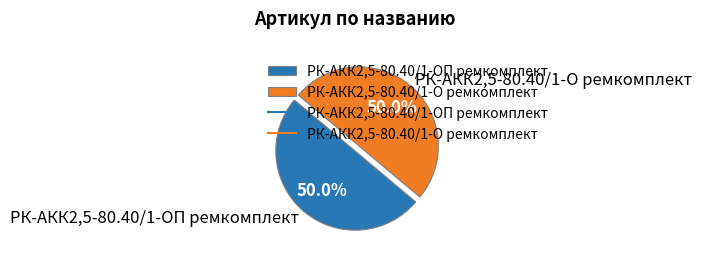

What is the ratio of the value at РК-АКК2,5-80.40/1-О ремкомплект to the value at РК-АКК2,5-80.40/1-ОП ремкомплект?

1.0